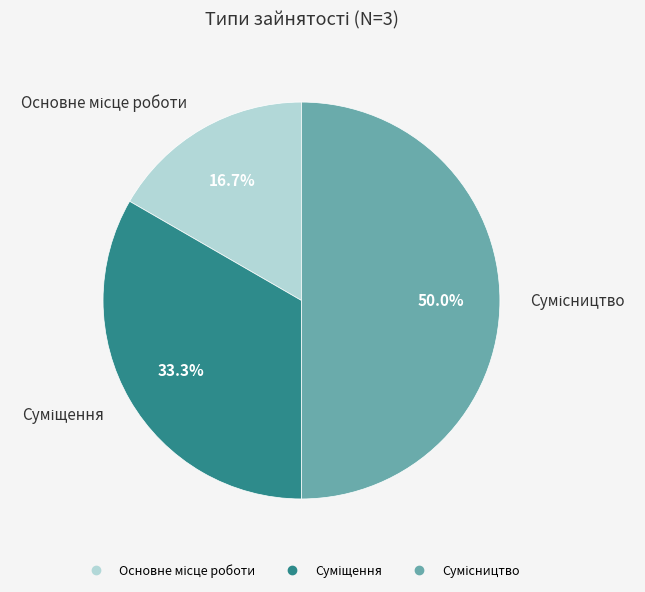

What percentage is the Основне місце роботи slice, to the nearest percent?

17%